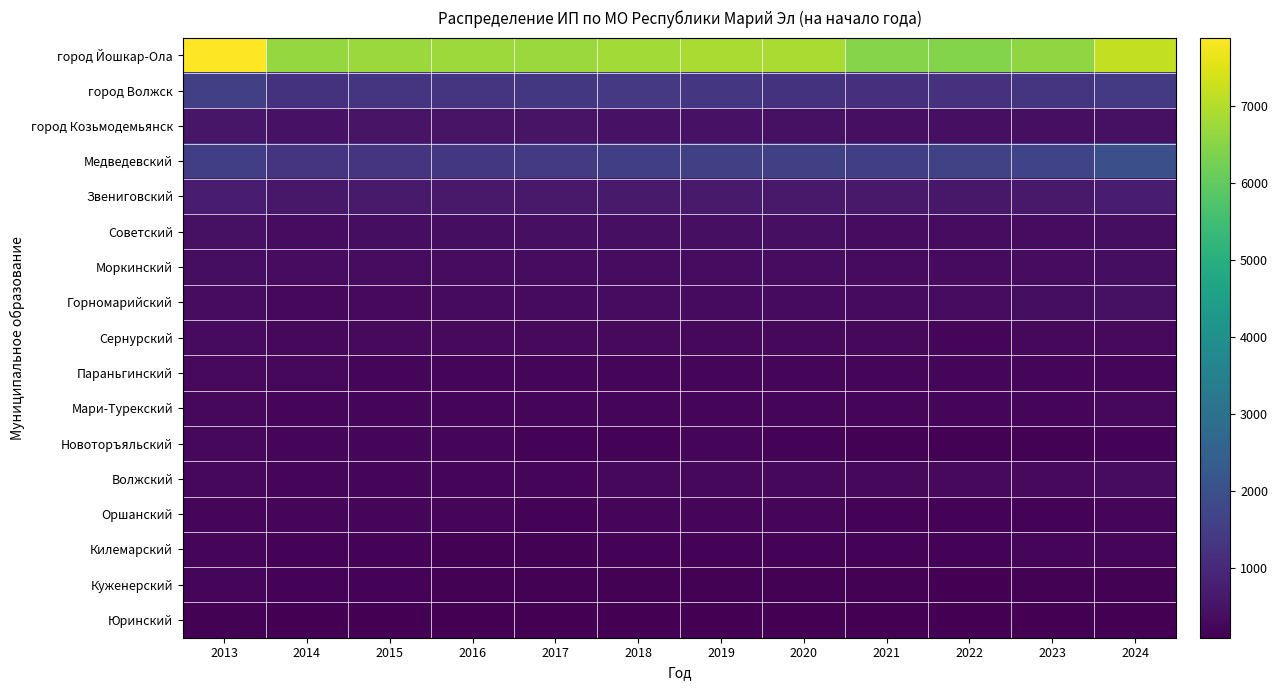

Reading right to left, extract all data points from this chart.

город Йошкар-Ола: 2024=7187	2023=6614	2022=6439	2021=6474	2020=6909	2019=6900	2018=6812	2017=6736	2016=6747	2015=6730	2014=6662	2013=7893
город Волжск: 2024=1416	2023=1275	2022=1207	2021=1139	2020=1243	2019=1339	2018=1386	2017=1354	2016=1307	2015=1260	2014=1238	2013=1582
город Козьмодемьянск: 2024=439	2023=406	2022=416	2021=413	2020=454	2019=479	2018=493	2017=506	2016=498	2015=513	2014=473	2013=560
Медведевский: 2024=1996	2023=1680	2022=1598	2021=1544	2020=1591	2019=1575	2018=1548	2017=1434	2016=1367	2015=1311	2014=1259	2013=1552
Звениговский: 2024=716	2023=632	2022=611	2021=618	2020=647	2019=667	2018=657	2017=622	2016=647	2015=652	2014=615	2013=730
Советский: 2024=394	2023=353	2022=361	2021=362	2020=407	2019=414	2018=420	2017=406	2016=381	2015=385	2014=364	2013=462
Моркинский: 2024=379	2023=353	2022=326	2021=324	2020=351	2019=369	2018=358	2017=352	2016=364	2015=365	2014=351	2013=401
Горномарийский: 2024=444	2023=395	2022=368	2021=341	2020=341	2019=328	2018=348	2017=342	2016=327	2015=284	2014=271	2013=355
Сернурский: 2024=290	2023=264	2022=250	2021=253	2020=264	2019=278	2018=311	2017=283	2016=295	2015=286	2014=279	2013=343
Параньгинский: 2024=236	2023=224	2022=219	2021=221	2020=236	2019=244	2018=238	2017=226	2016=215	2015=229	2014=279	2013=306
Мари-Турекский: 2024=271	2023=217	2022=213	2021=222	2020=241	2019=232	2018=237	2017=241	2016=245	2015=228	2014=247	2013=278
Новоторъяльский: 2024=171	2023=152	2022=145	2021=137	2020=177	2019=192	2018=189	2017=191	2016=216	2015=220	2014=219	2013=257
Волжский: 2024=349	2023=295	2022=285	2021=265	2020=271	2019=275	2018=254	2017=231	2016=246	2015=235	2014=220	2013=266
Оршанский: 2024=210	2023=190	2022=191	2021=185	2020=201	2019=203	2018=202	2017=186	2016=204	2015=205	2014=198	2013=208
Килемарский: 2024=223	2023=199	2022=181	2021=180	2020=182	2019=177	2018=166	2017=157	2016=155	2015=162	2014=168	2013=216
Куженерский: 2024=143	2023=142	2022=129	2021=141	2020=155	2019=155	2018=159	2017=150	2016=158	2015=178	2014=180	2013=216
Юринский: 2024=116	2023=110	2022=108	2021=100	2020=109	2019=111	2018=116	2017=119	2016=117	2015=123	2014=128	2013=154